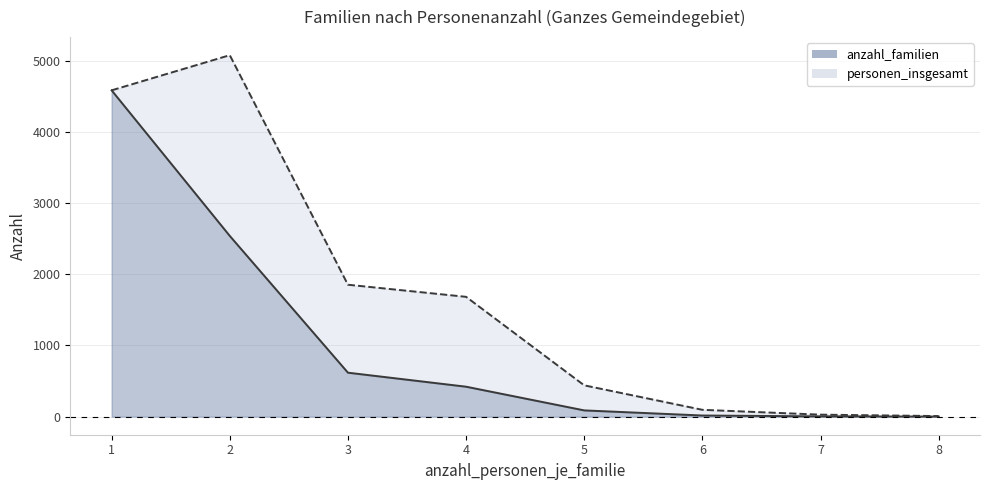

At how many categories does at least one series exceed 3030?

2